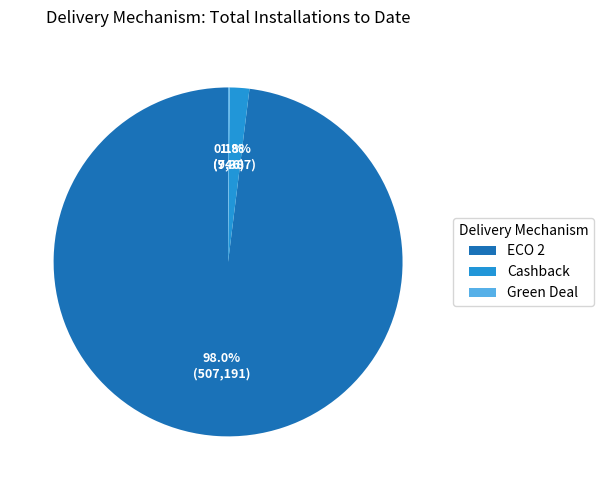

Is there any slice that represents more than half of the pie?

Yes